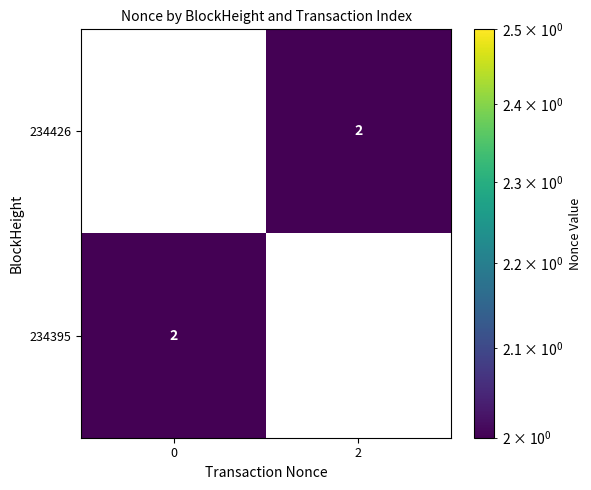

How many data points does each series have?

2